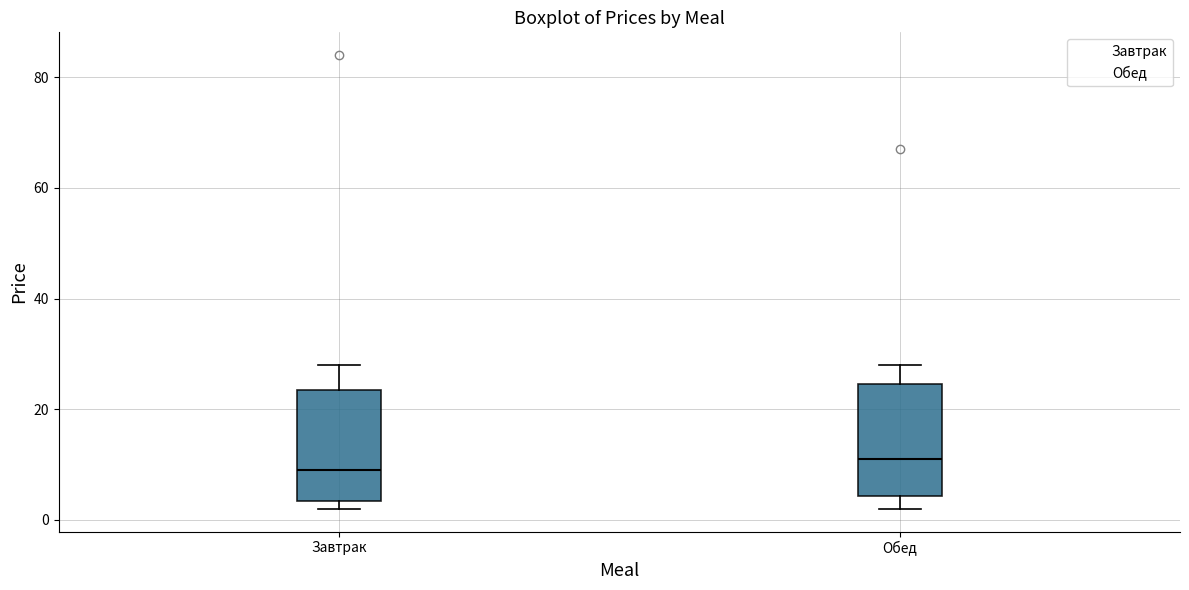

Which box's median line is the lowest?

Завтрак